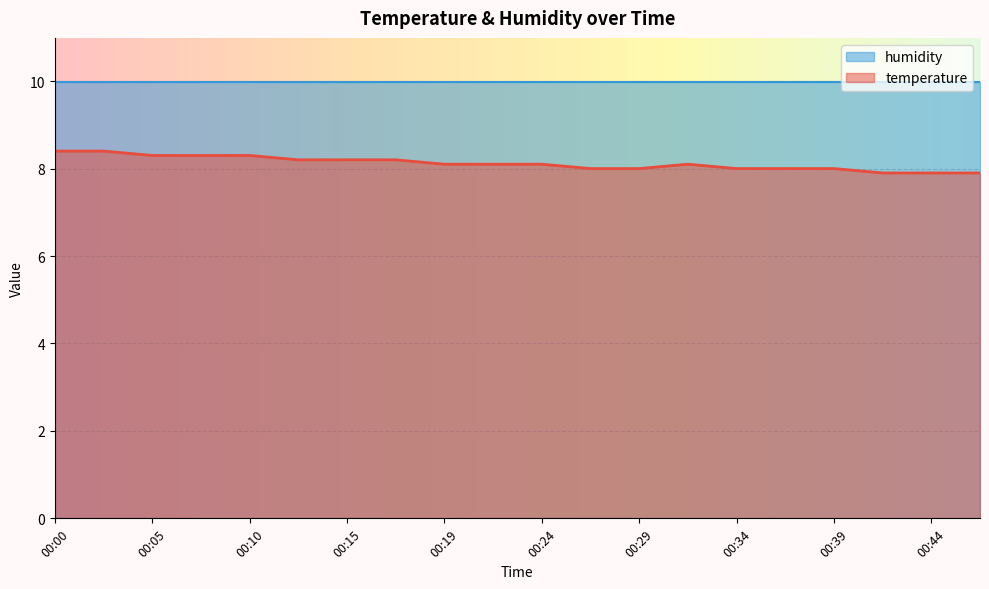

What is the difference between the values at 00:46 and 00:34?

0.1